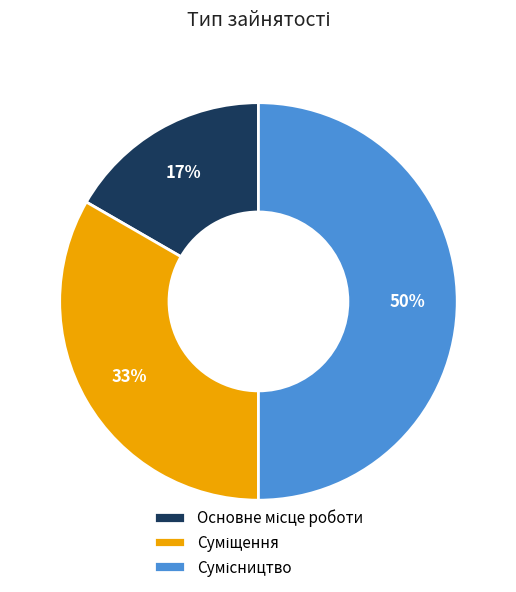

How many slices are in this pie chart?

3